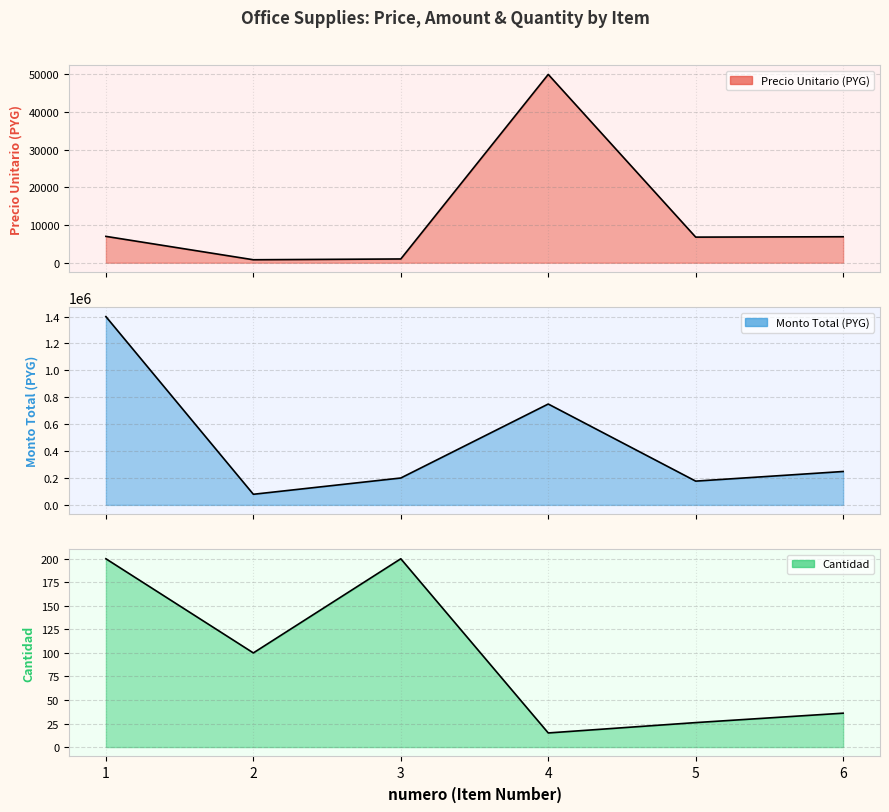

What is the minimum value shown in the chart?

15